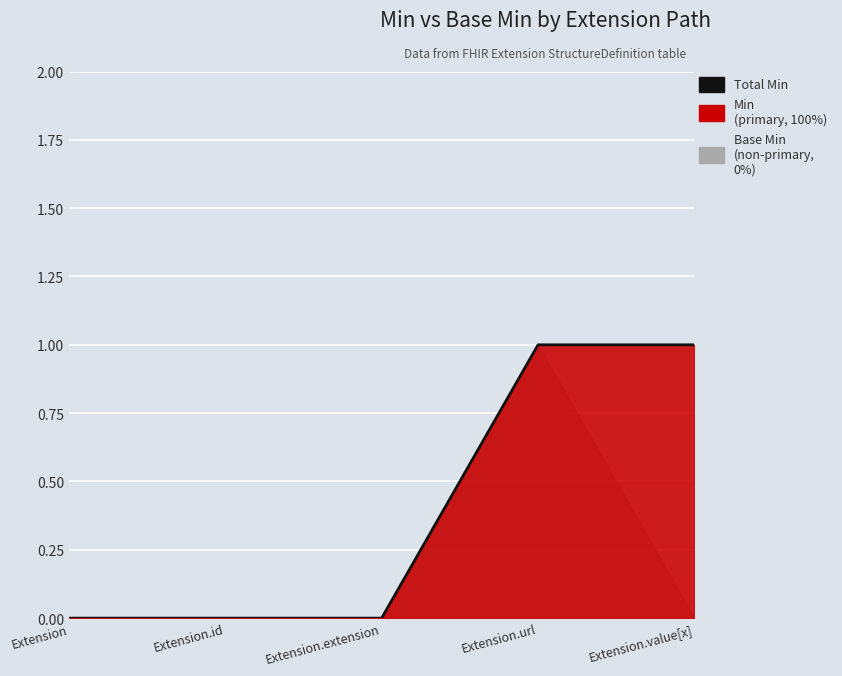

What is the value of the 5th point from the left?

1